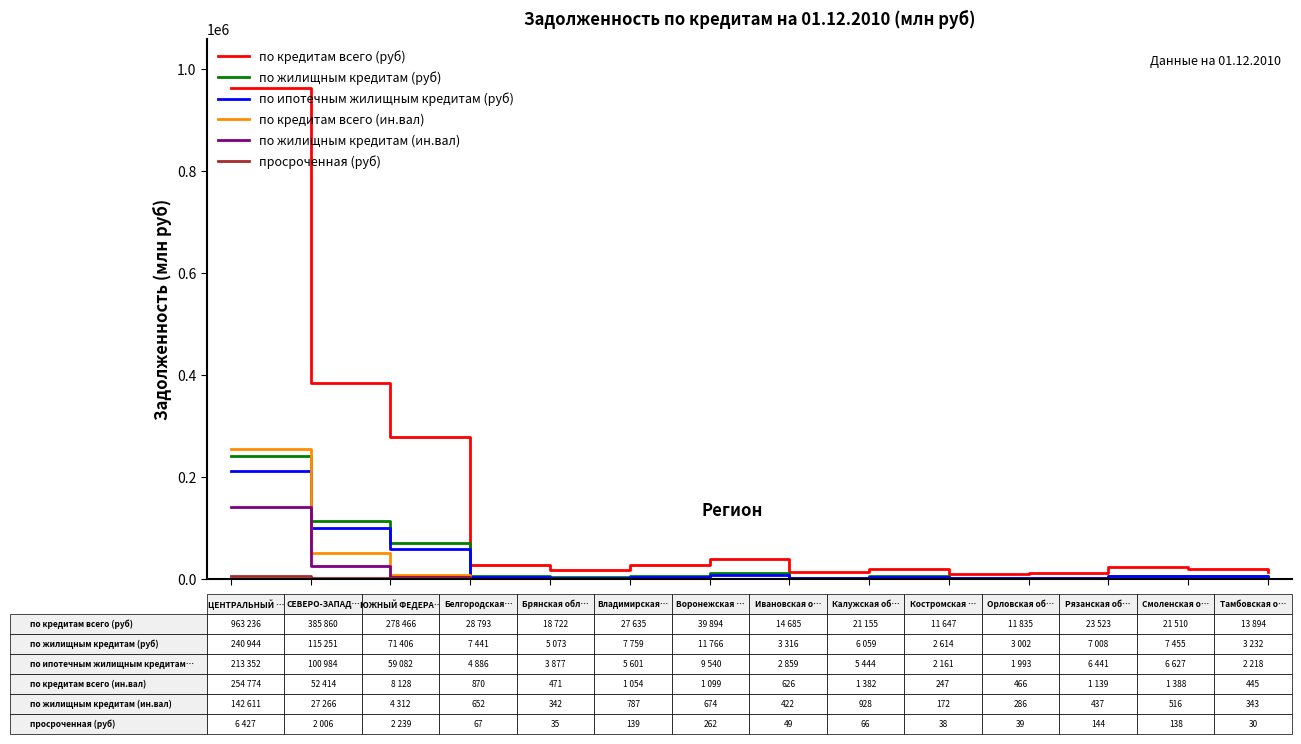

What is the greatest value displayed?

963236